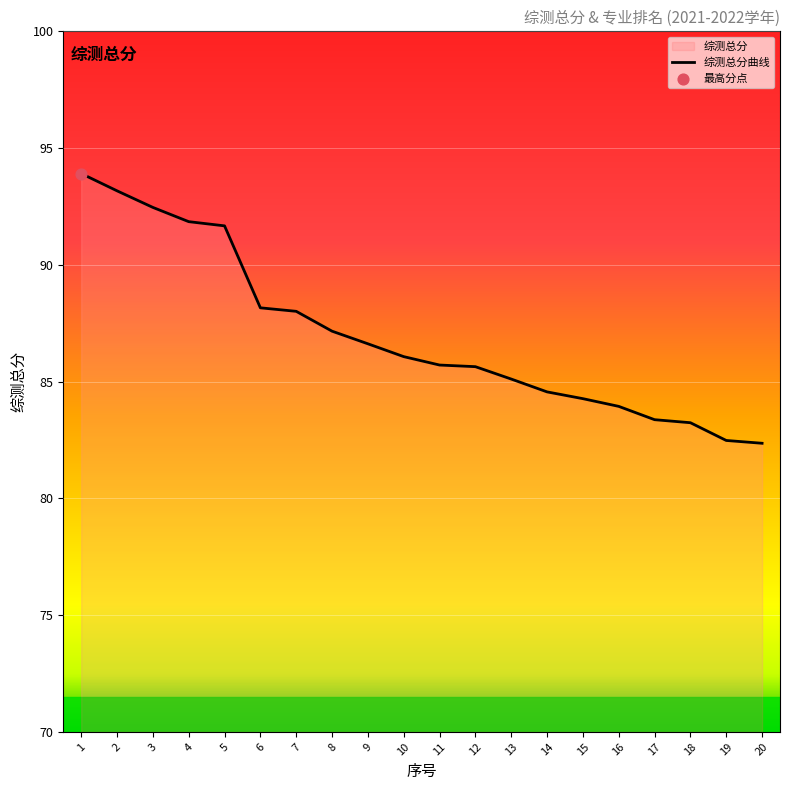

Between 6 and 18, which is larger?

6